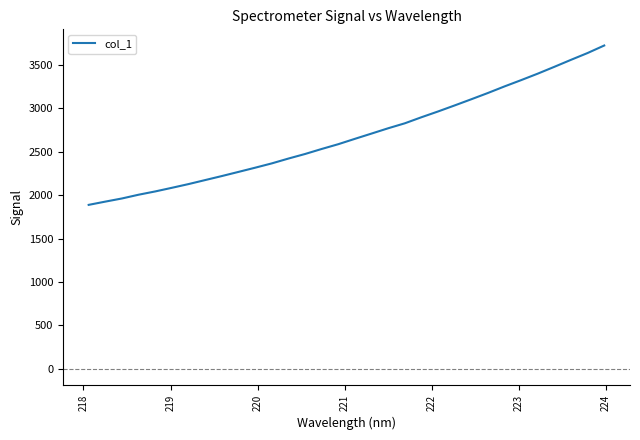

Is this an area chart (filled region under the line)?

No